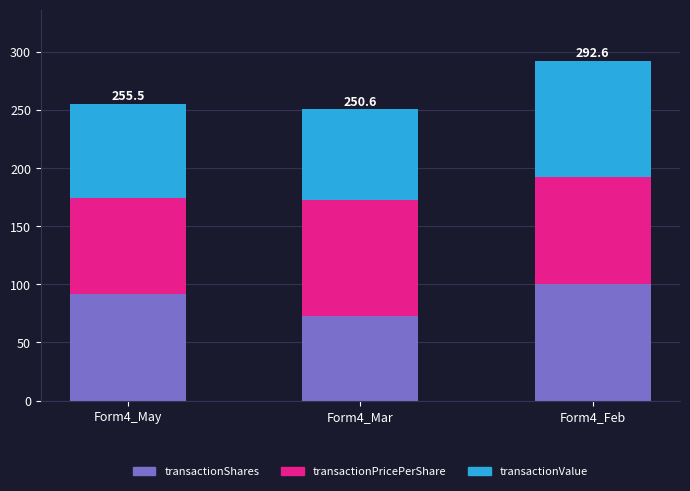

Rank the categories by transactionShares value from lowest to highest.

Form4_Mar, Form4_May, Form4_Feb